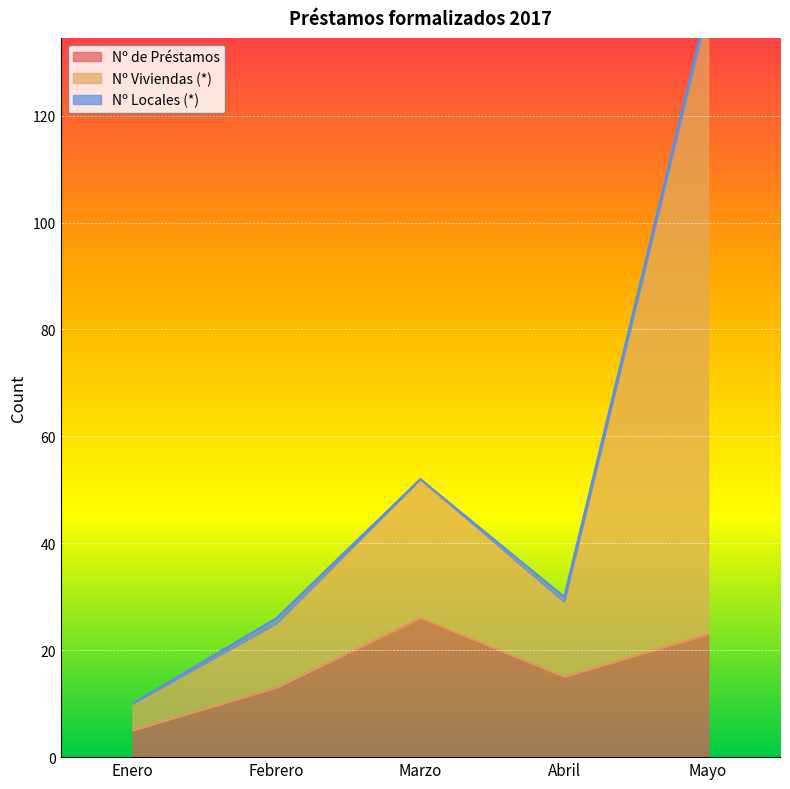

Which category has the lowest value in the Nº de Préstamos series?

Enero